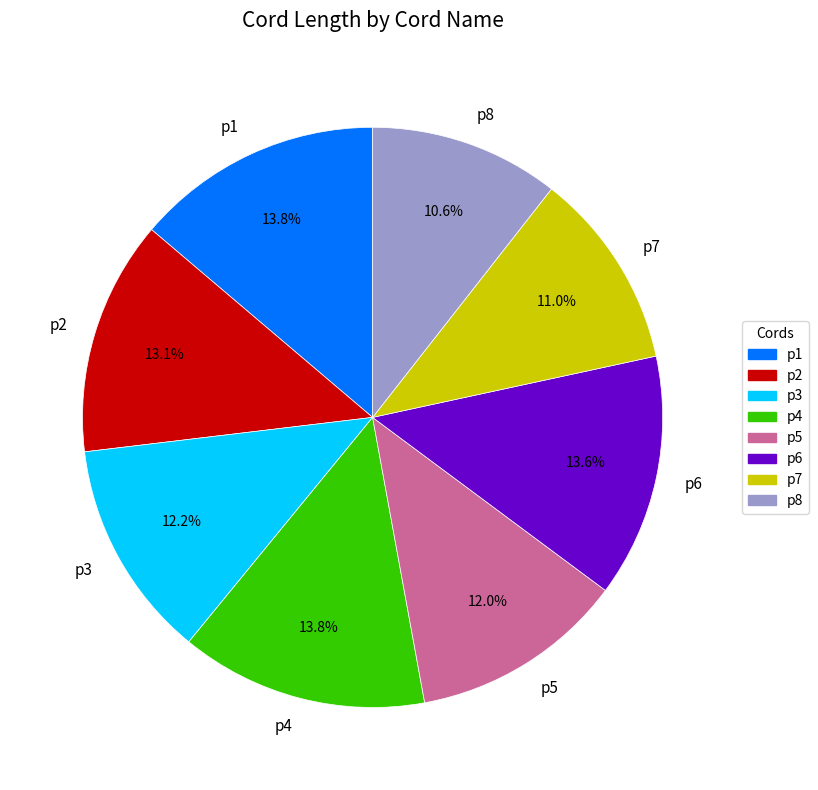

Does any single category account for the majority?

No